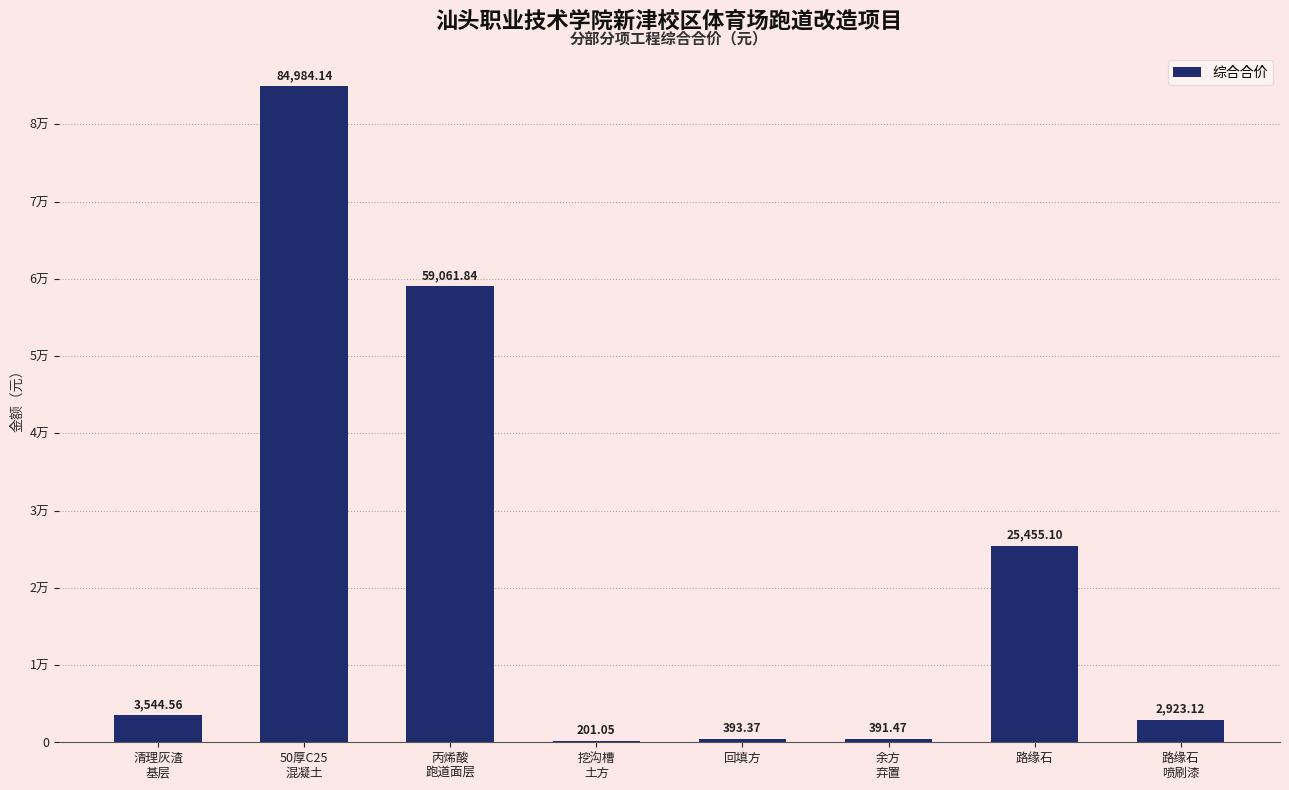

Where does the data first go above 3544?

清理灰渣
基层